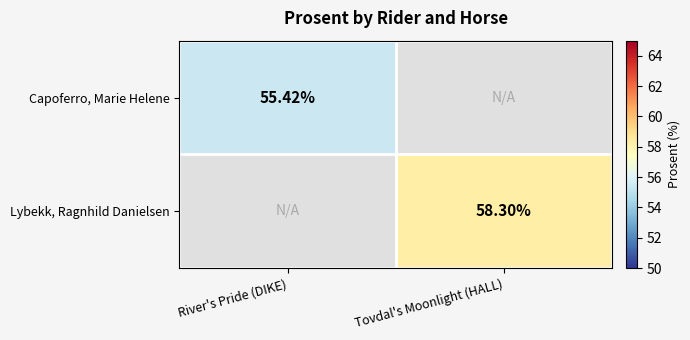

What is the approximate value of Capoferro, Marie Helene at River's Pride (DIKE)?

55.4